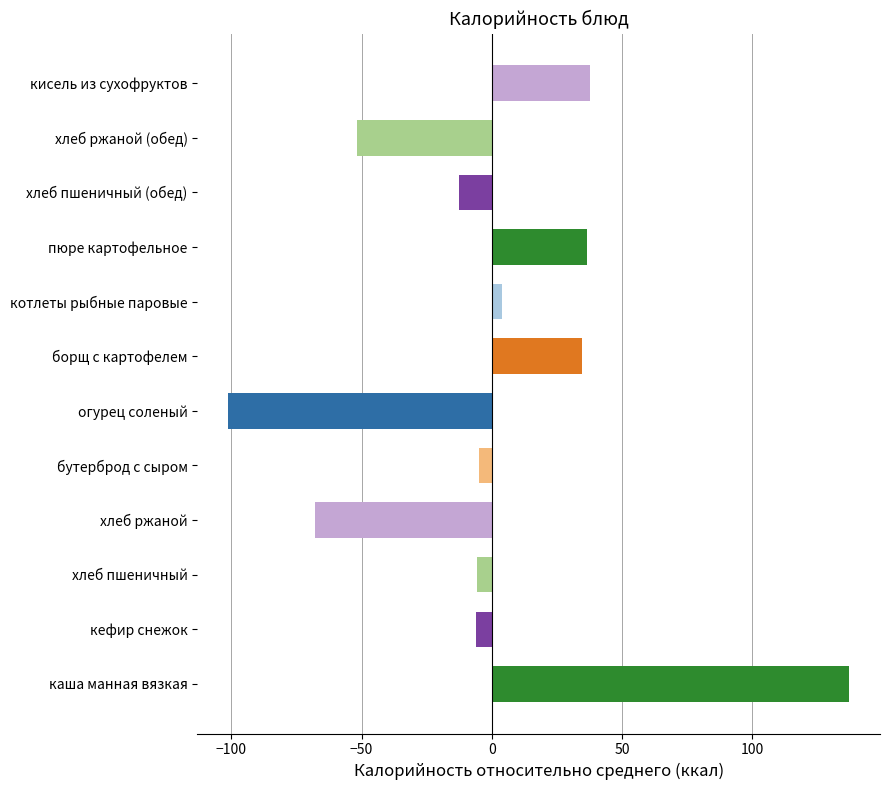

What is the difference between the values at хлеб пшеничный (обед) and каша манная вязкая?

149.5